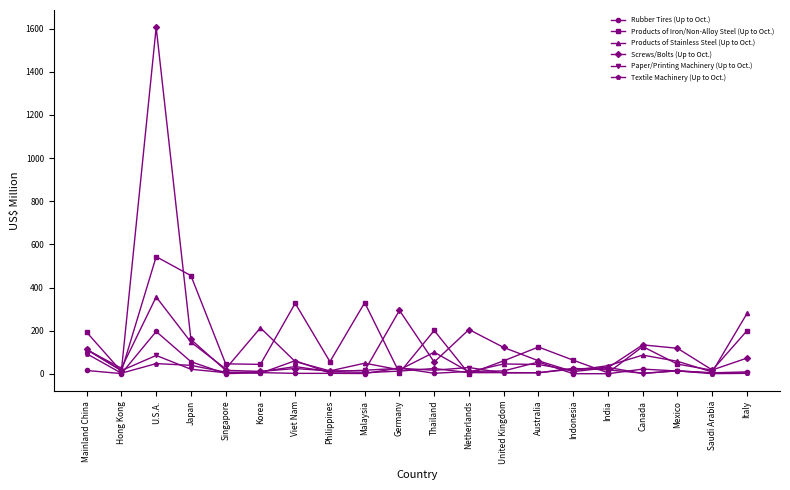

Between Viet Nam and Australia, which series saw the biggest shift?

Products of Iron/Non-Alloy Steel (Up to Oct.)